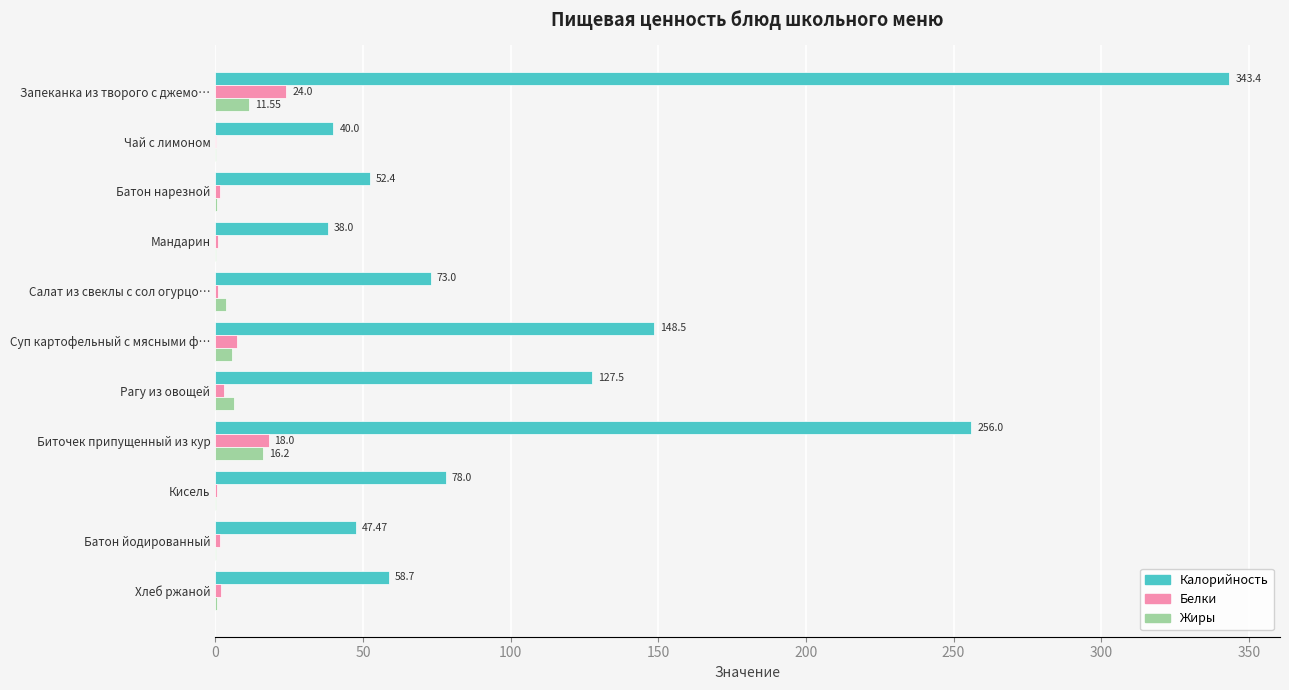

At which category is the sum across all series the highest?

Запеканка из творого с джемо…